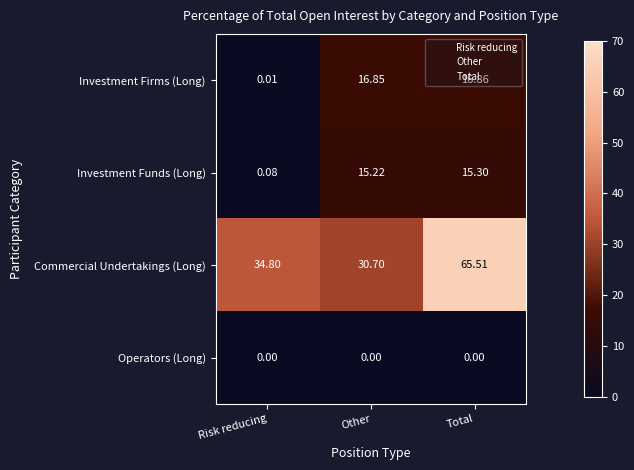

Which series has the largest total across all categories?

Commercial Undertakings (Long)